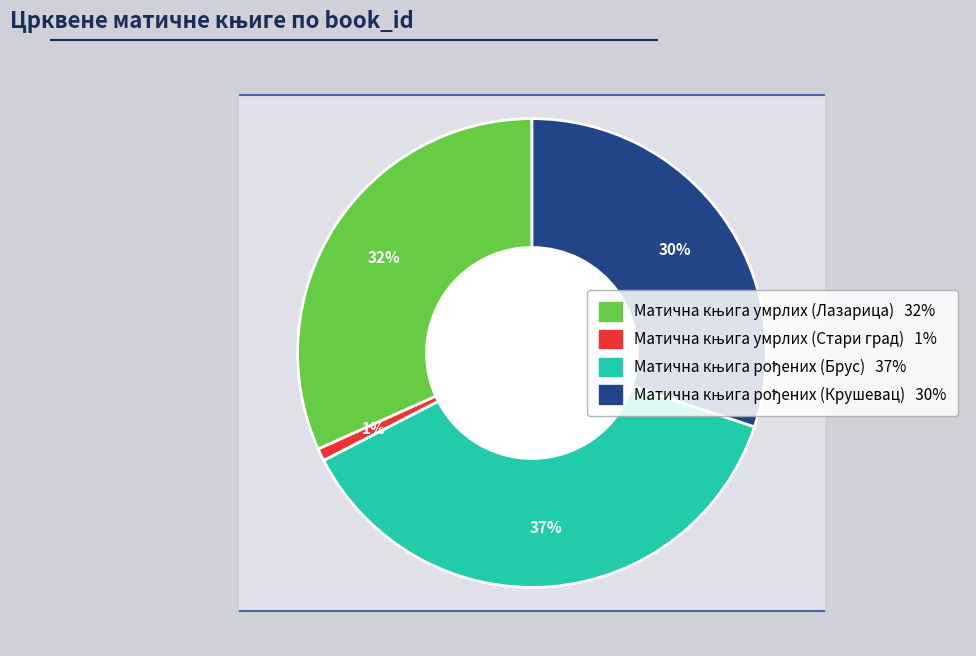

Rank the categories by value from highest to lowest.

Матична књига рођених (Брус), Матична књига умрлих (Лазарица), Матична књига рођених (Крушевац), Матична књига умрлих (Стари град)